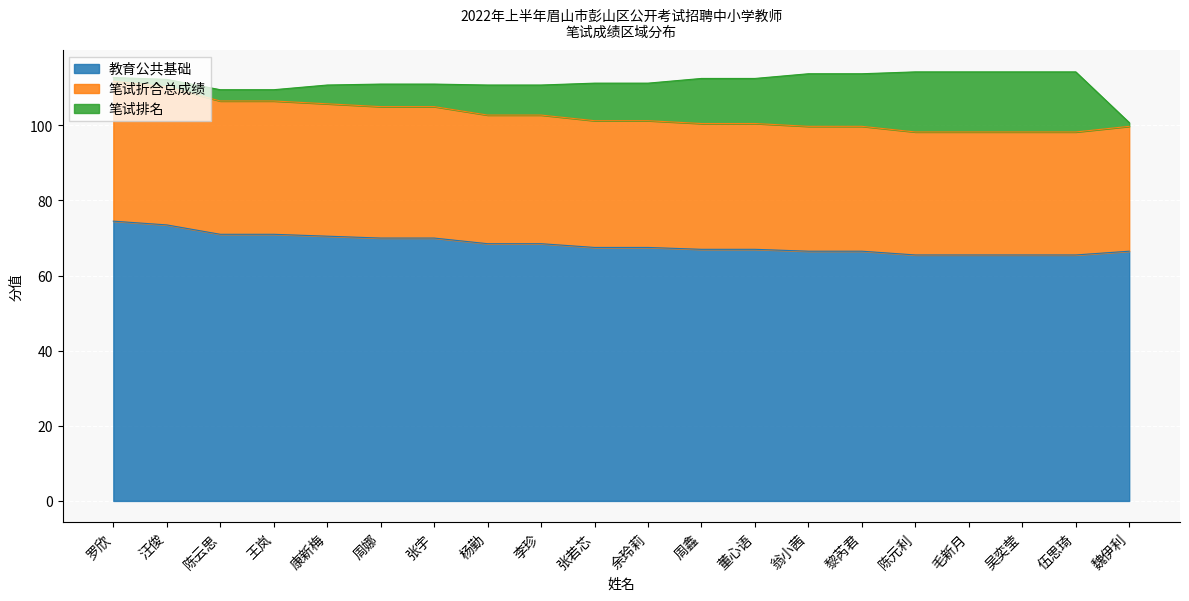

True or false: 教育公共基础 has more than 2 points higher than both neighbors.

False